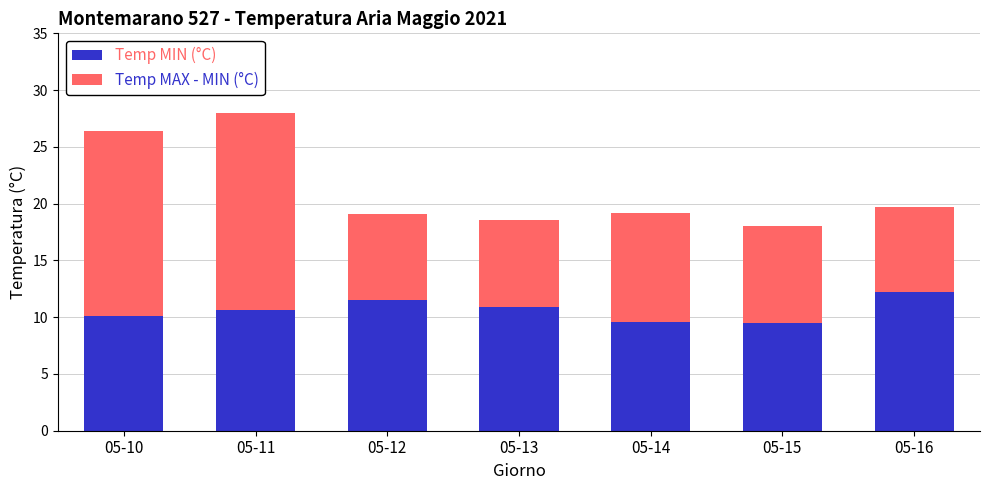

What is the maximum value for Temp MIN (°C)?

12.2